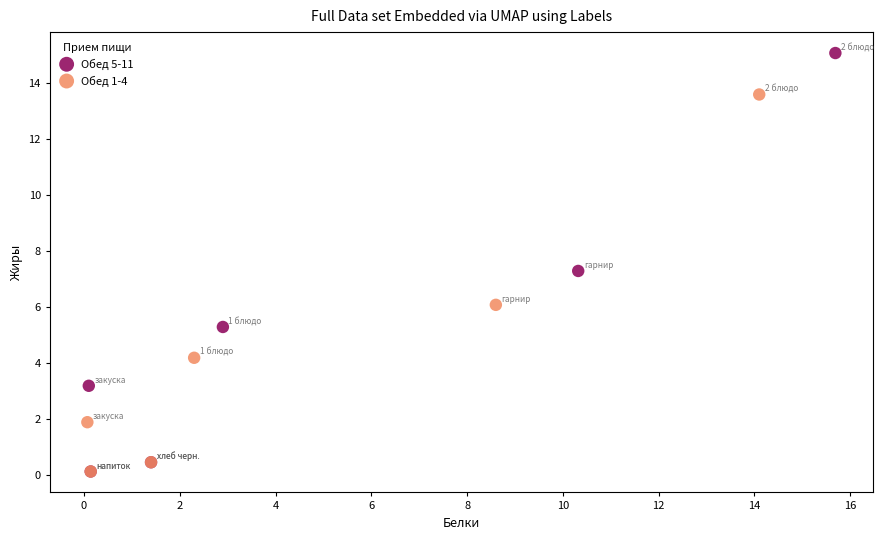

What are all the series names shown in the legend?

Обед 5-11, Обед 1-4